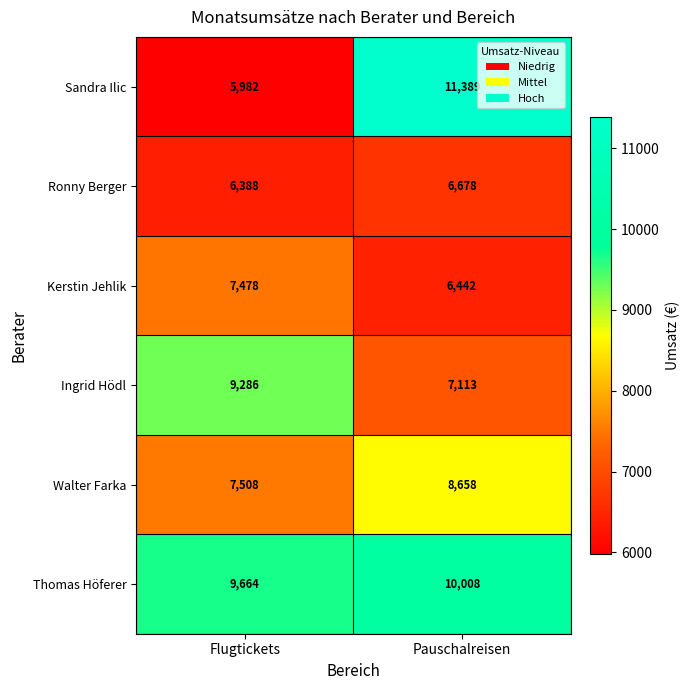

True or false: Kerstin Jehlik has a value of 11432 at Pauschalreisen.

False